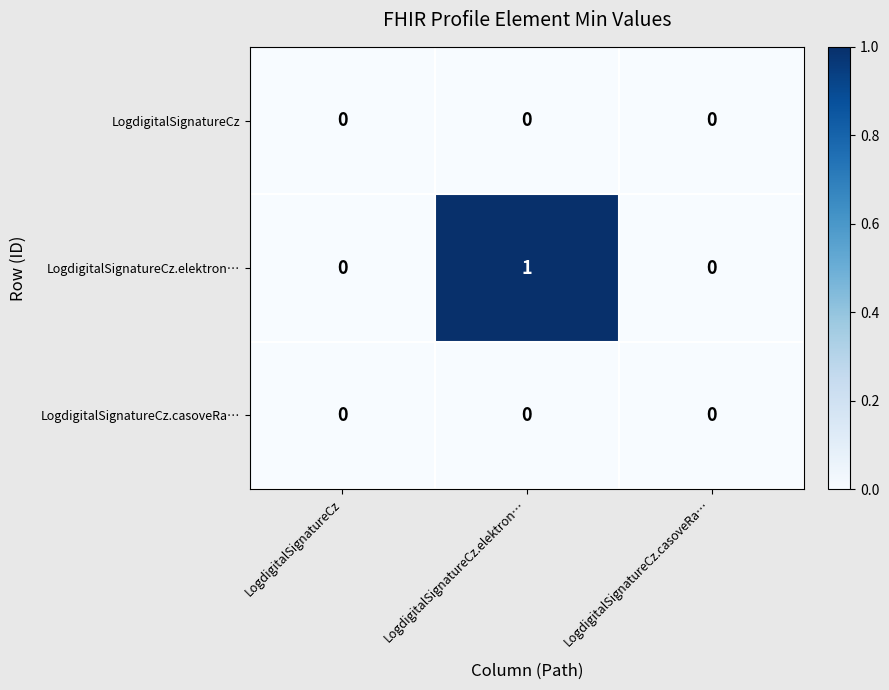

Reading left to right, extract all data points from this chart.

LogdigitalSignatureCz: 0	0	0
LogdigitalSignatureCz.elektron…: 0	1	0
LogdigitalSignatureCz.casoveRa…: 0	0	0